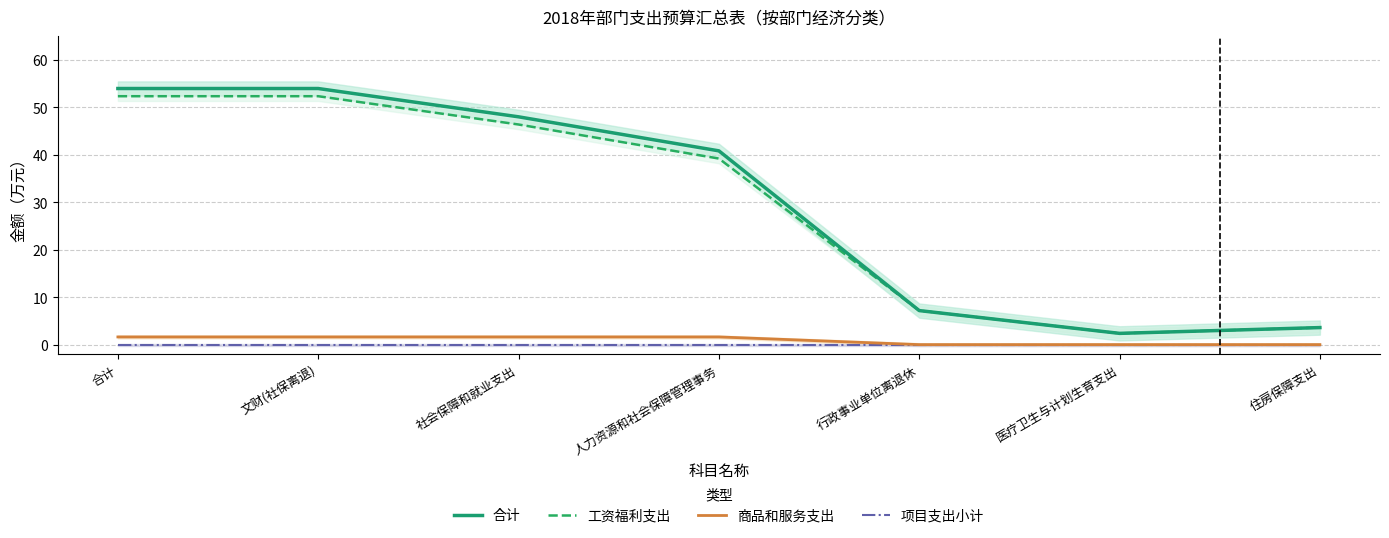

How many series are shown in this chart?

4